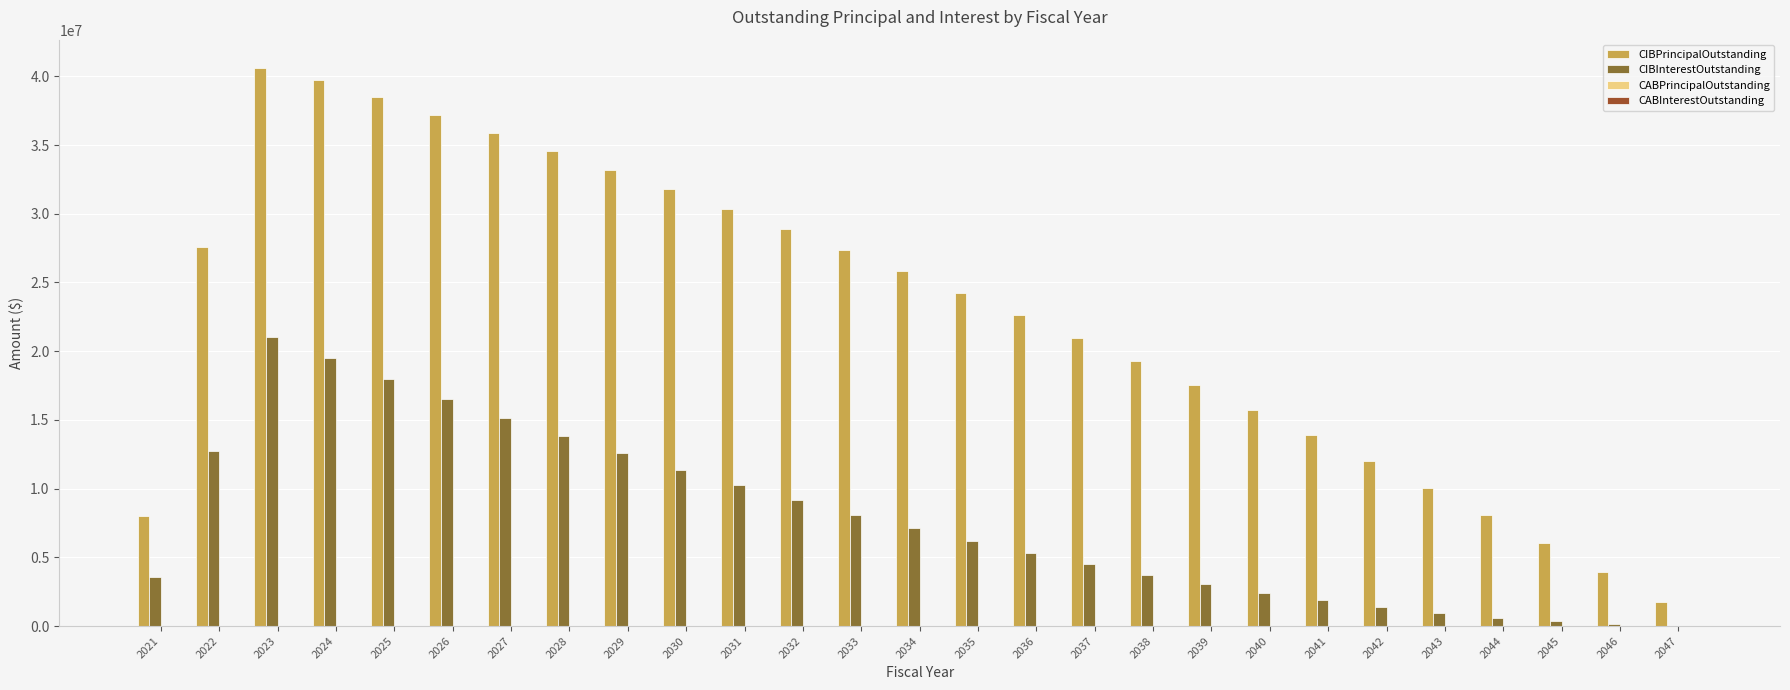

What is the sum of all CIBInterestOutstanding values?

209406038.0